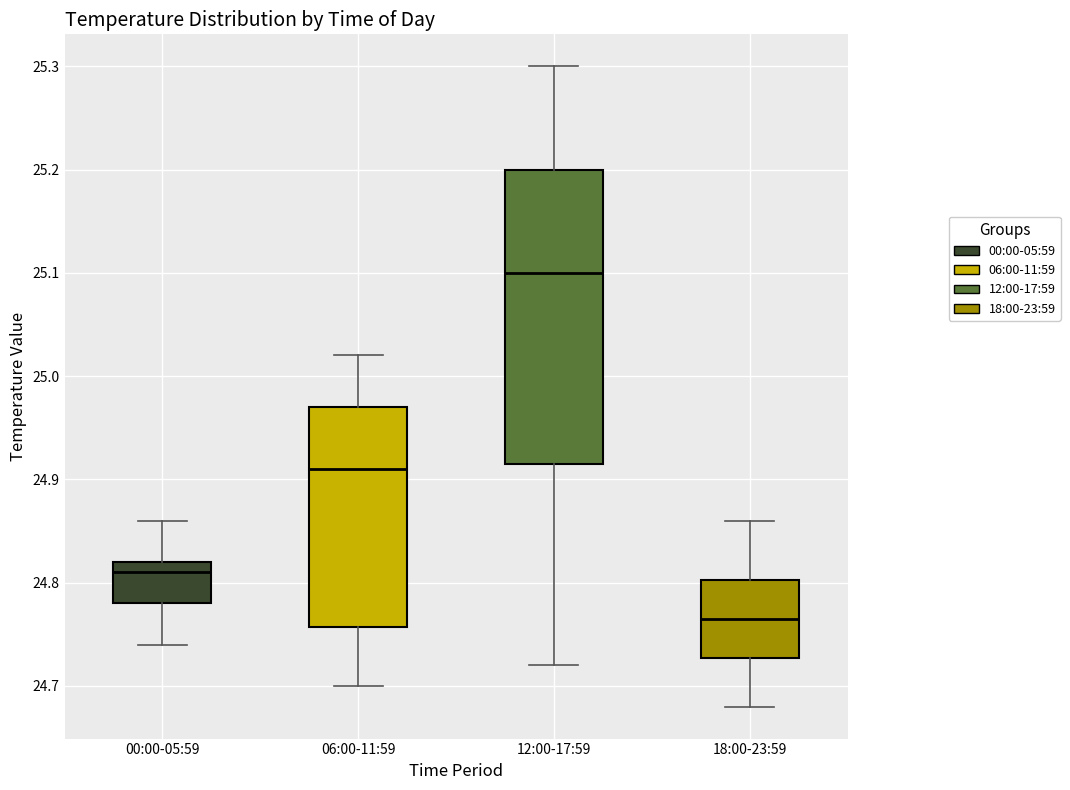

Comparing the boxes themselves (not the whiskers), which one is the tallest?

12:00-17:59